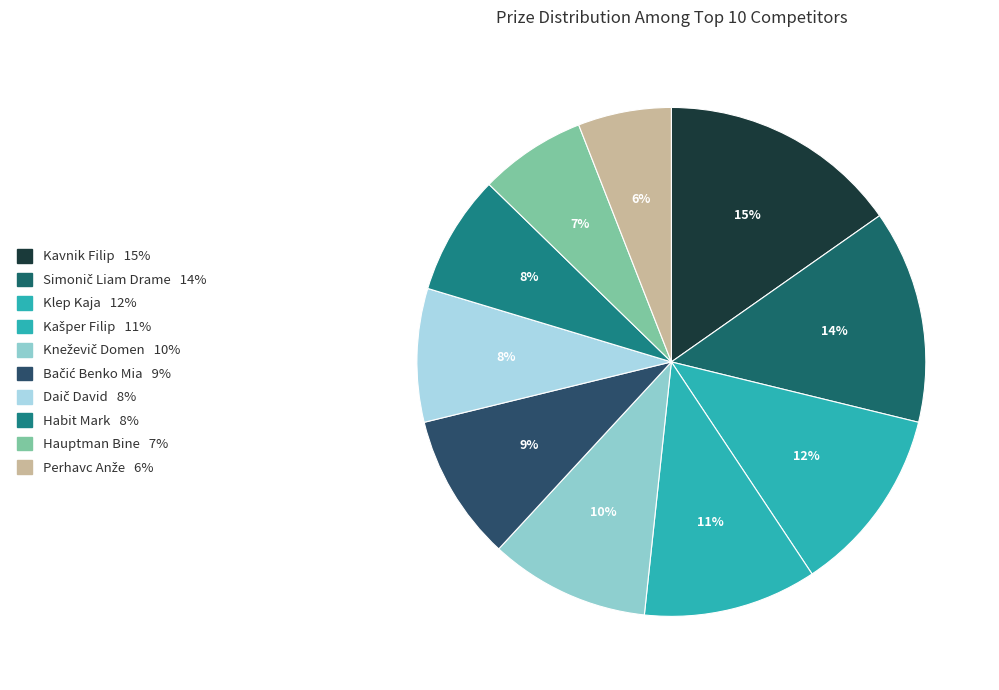

Is Kašper Filip the majority of the pie?

No